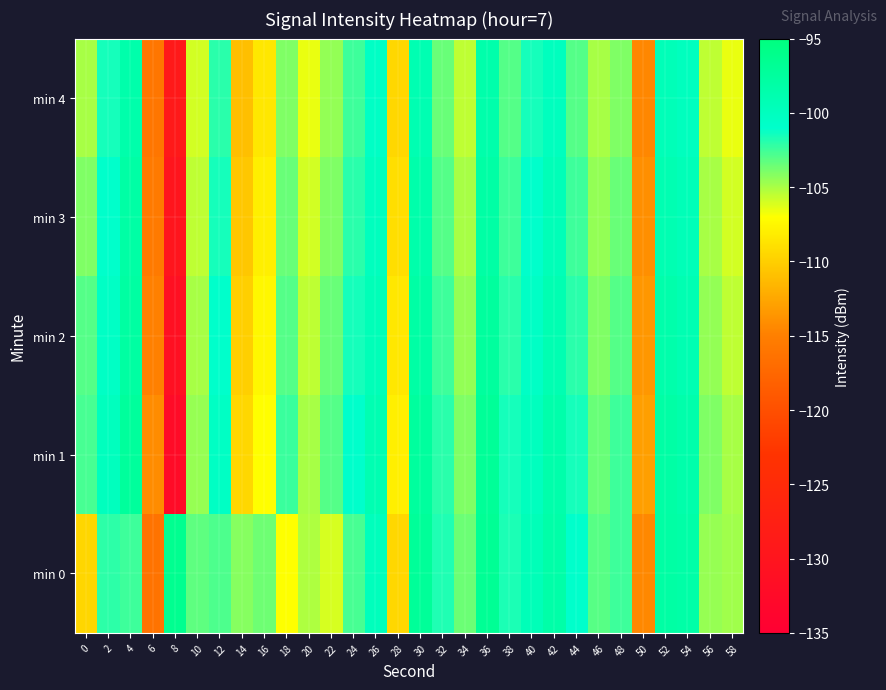

What is the total value across all series at 0?

-524.2